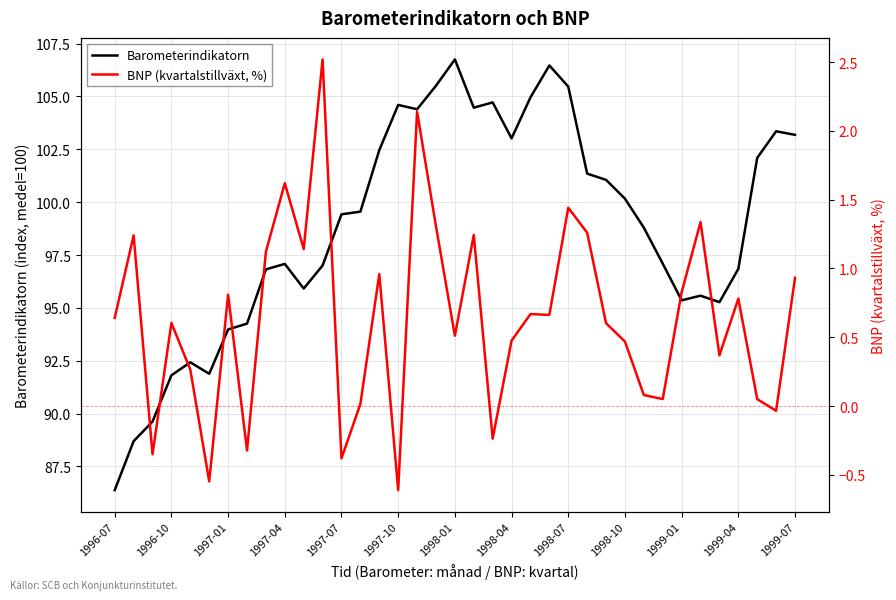

Rank the series by their average value, from lowest to highest.

BNP (kvartalstillväxt, %), Barometerindikatorn